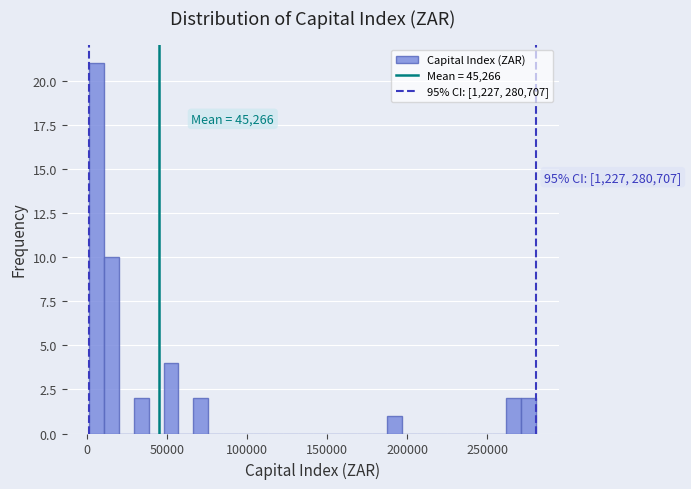

Read against the x-axis, roughly where is the centre of the tallest bar?

5000